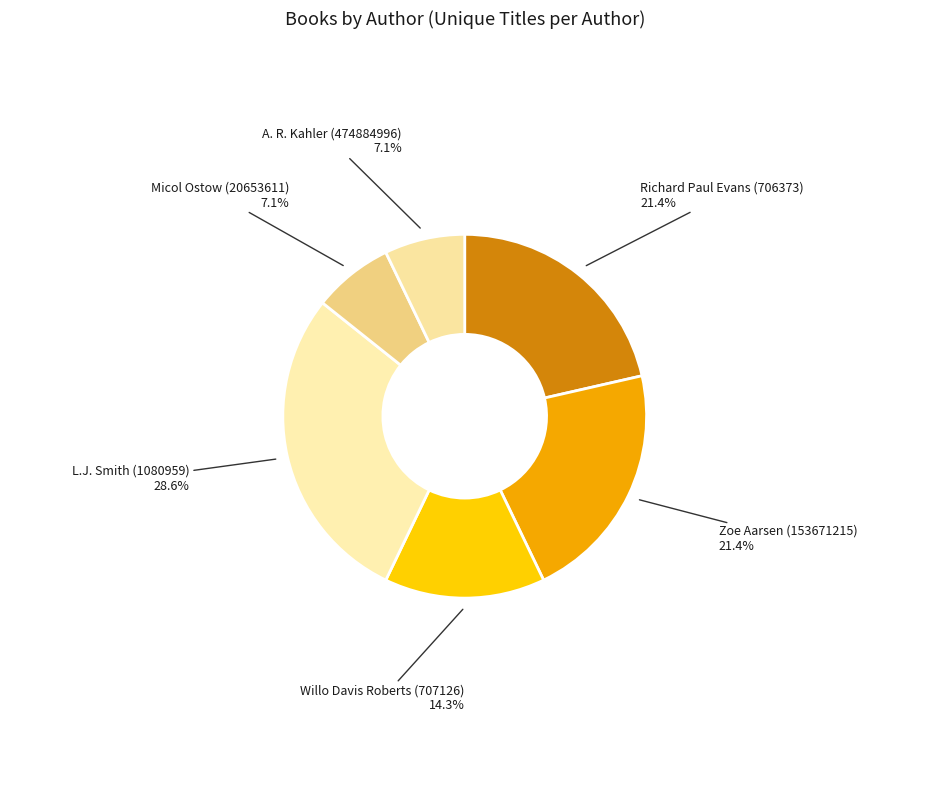

Which category has the biggest portion of the pie?

L.J. Smith (1080959)